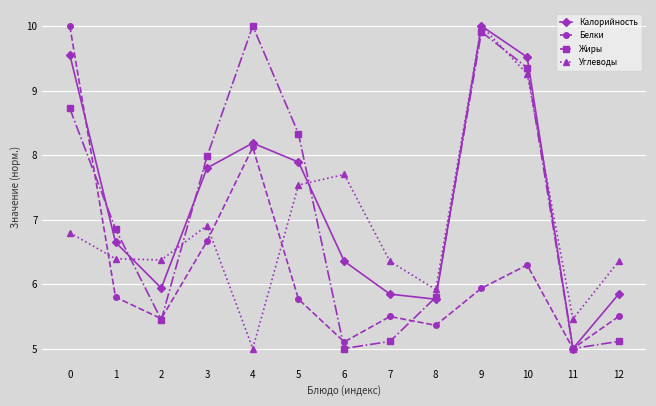

Which series changed the most between 4 and 8?

Жиры